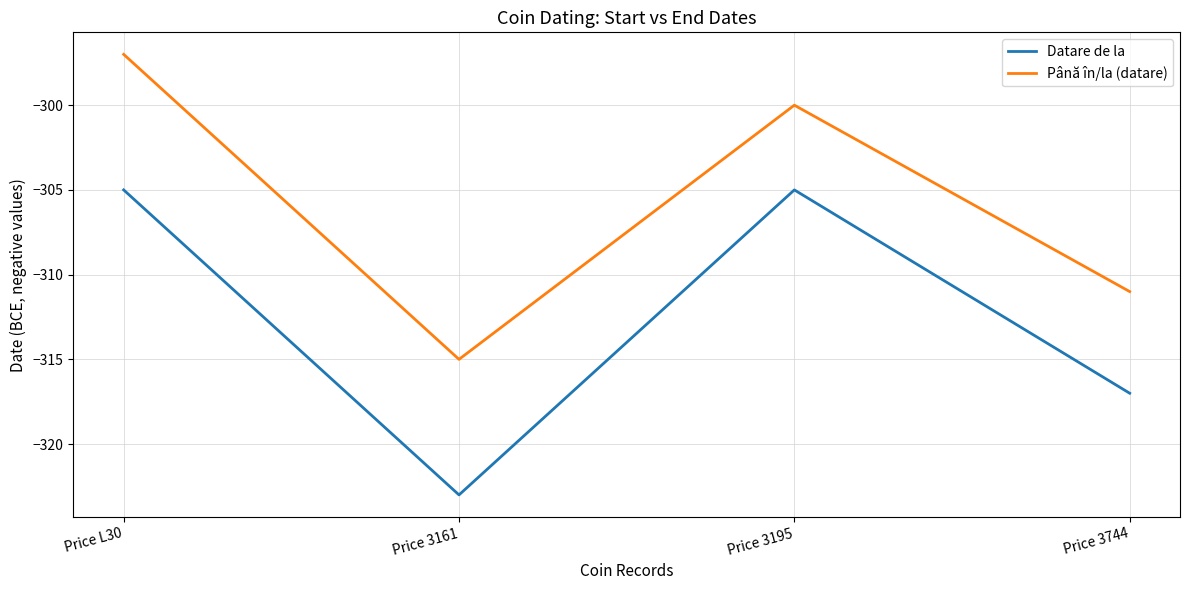

What are all the series names shown in the legend?

Datare de la, Până în/la (datare)